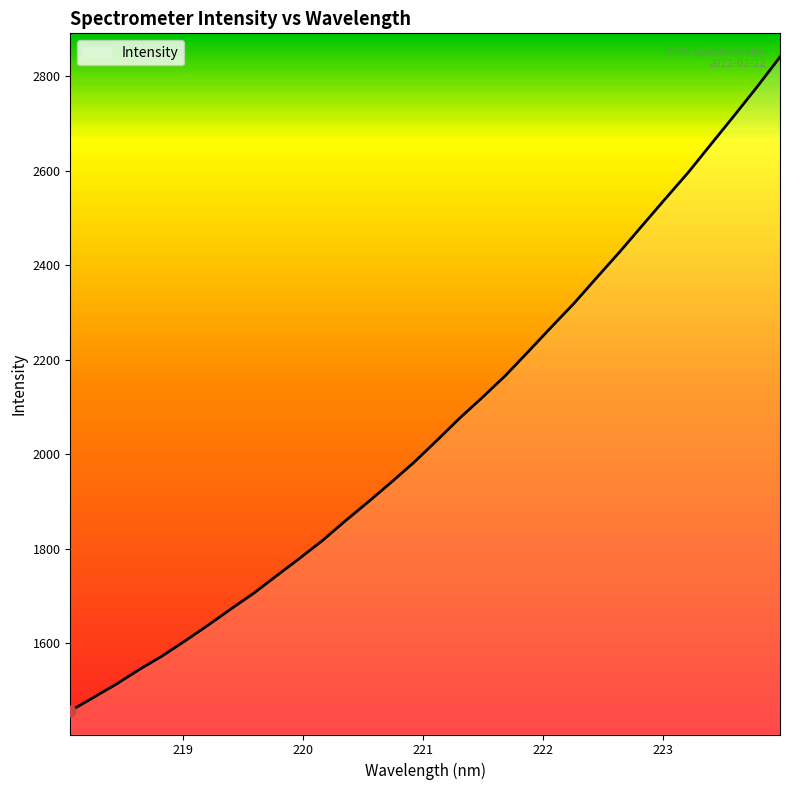

What is the minimum value shown in the chart?

1457.2